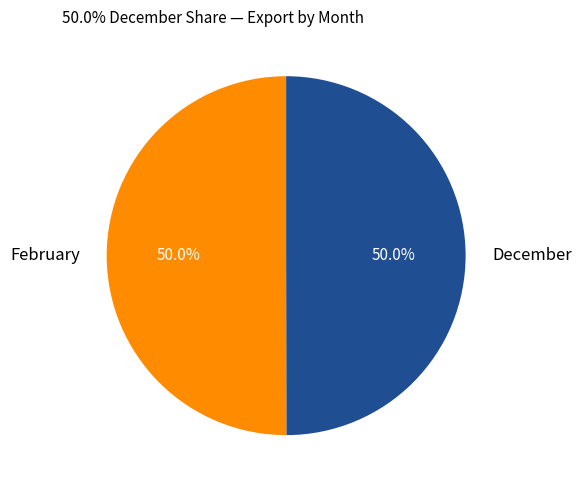

Approximately how many times larger is the value at December compared to February?

1.0